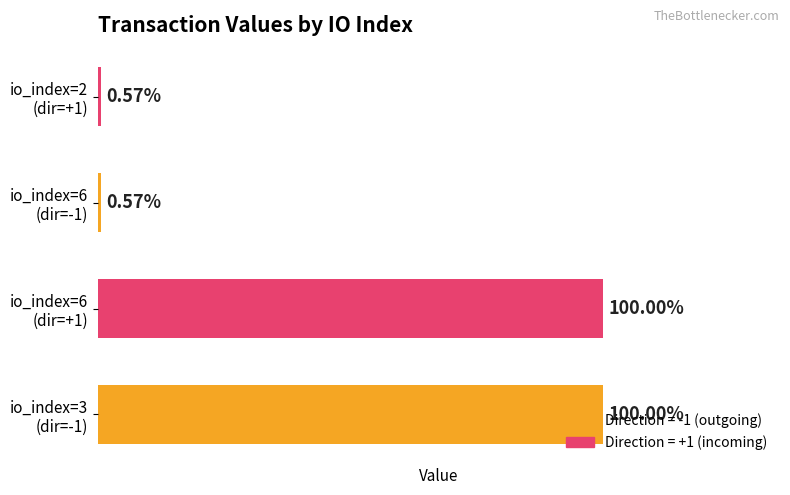

Are the bars grouped side by side (vs. stacked)?

No